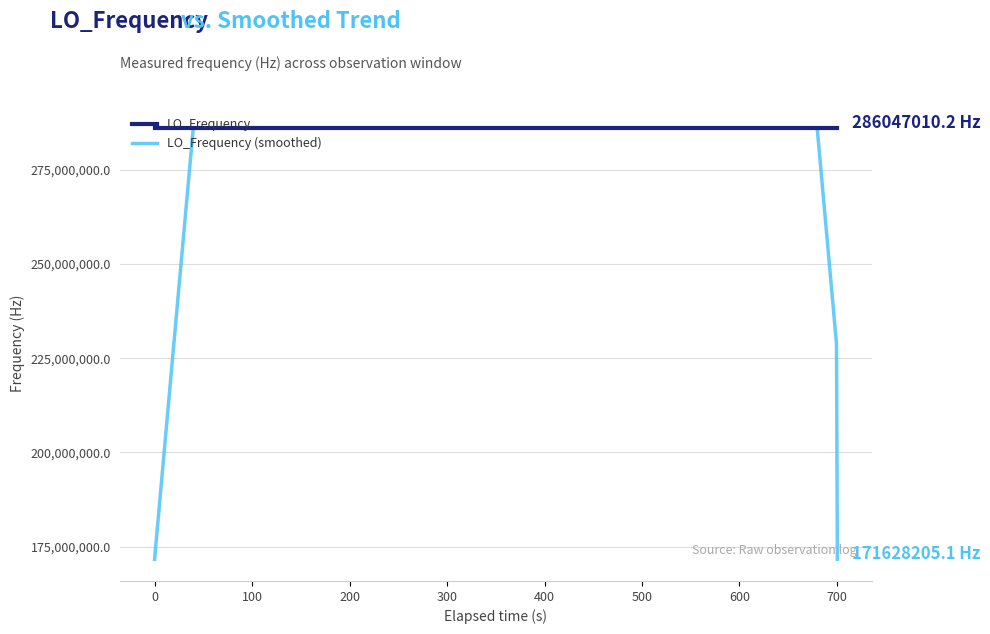

Which series has the largest total across all categories?

LO_Frequency